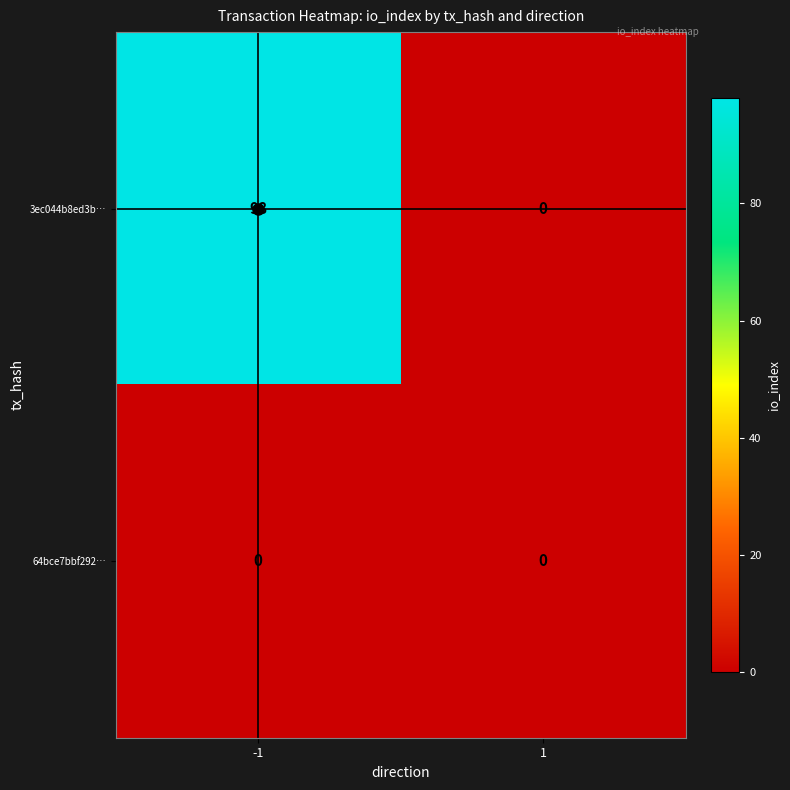

Which series has the largest total across all categories?

3ec044b8ed3b…